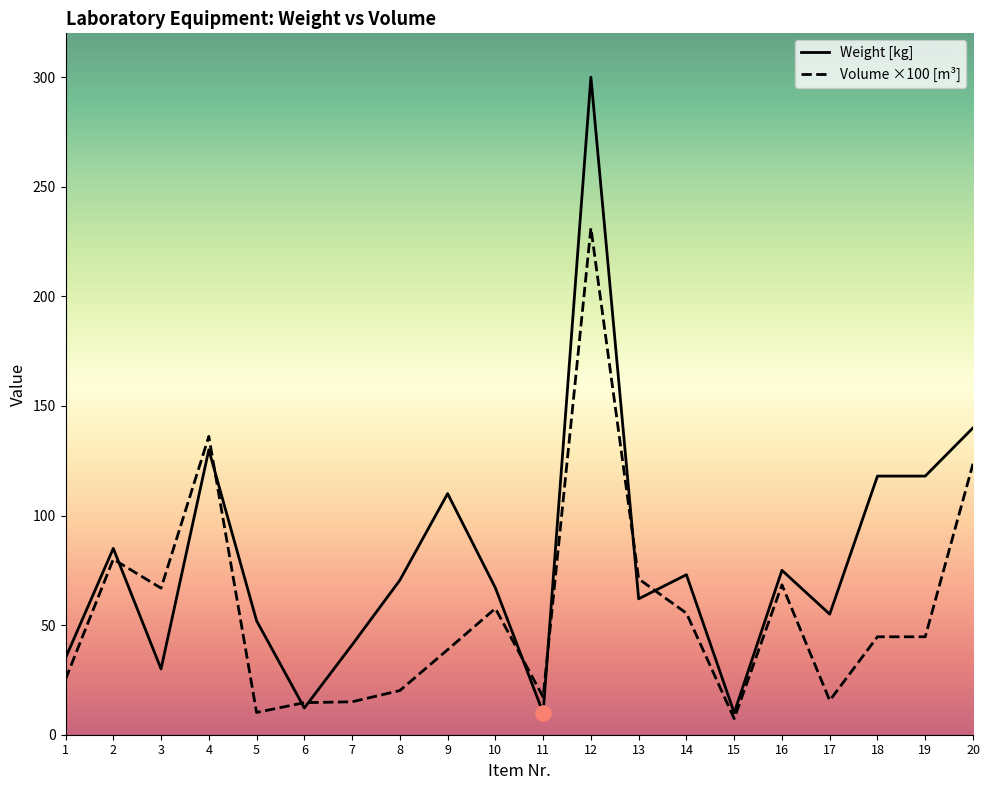

At which category is the sum across all series the highest?

12